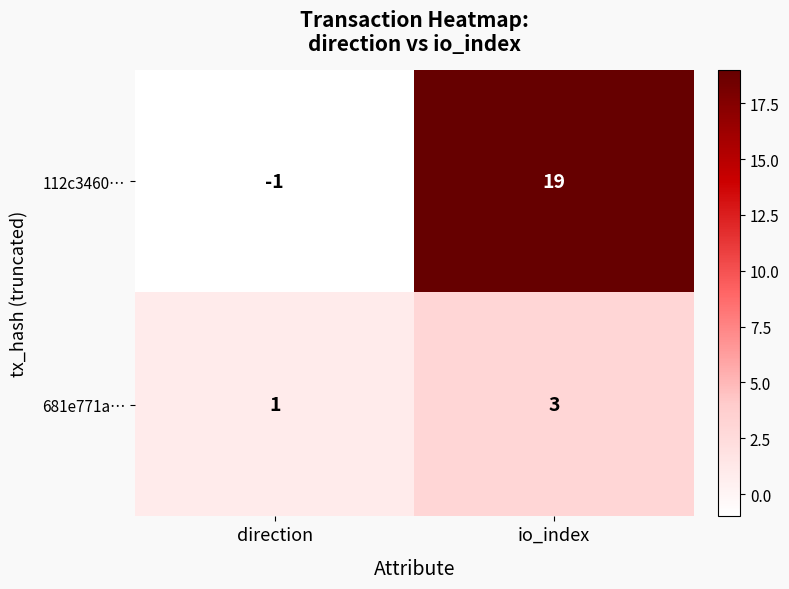

The value of 112c3460… at direction is -1. True or false?

True